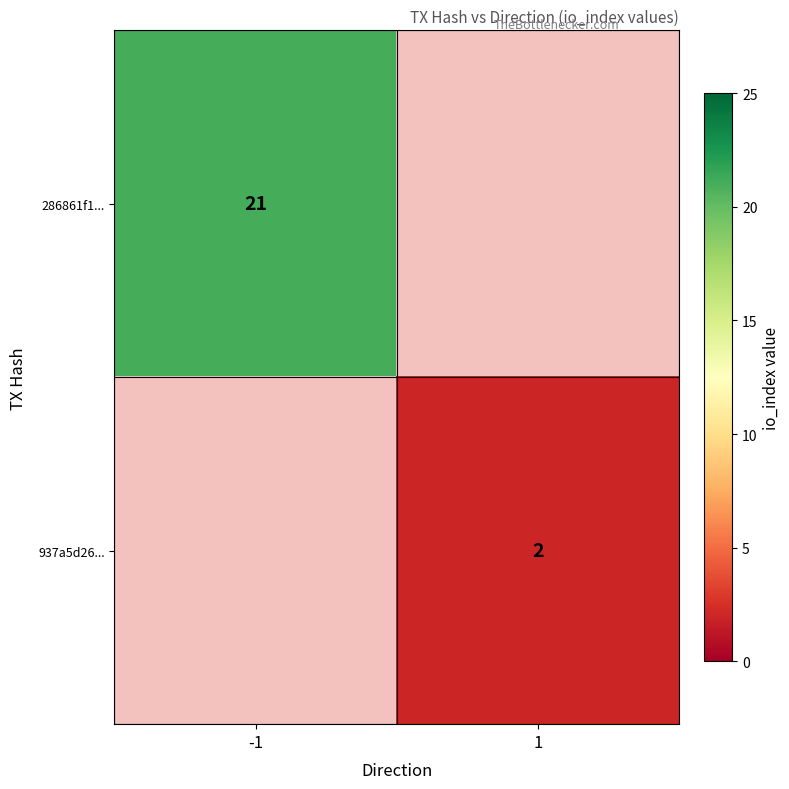

Count the number of data series in this chart.

2